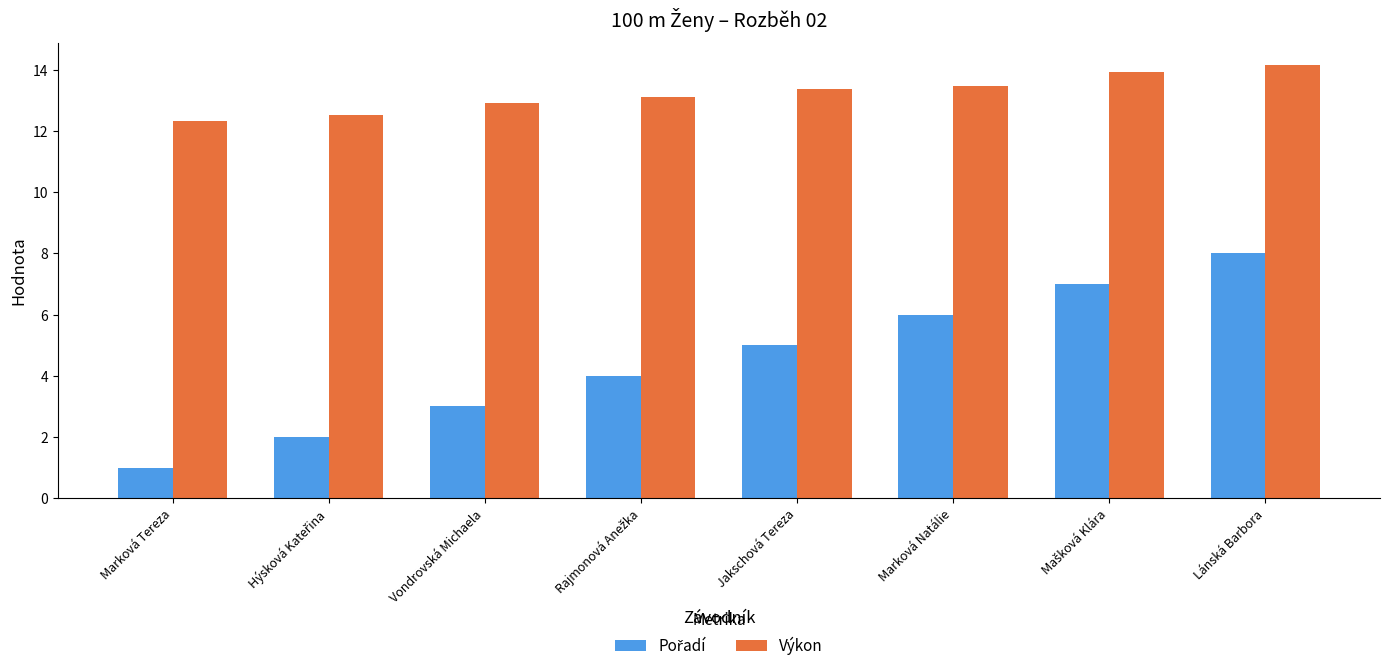

The Výkon series shows 7.6 at Jakschová Tereza. True or false?

False